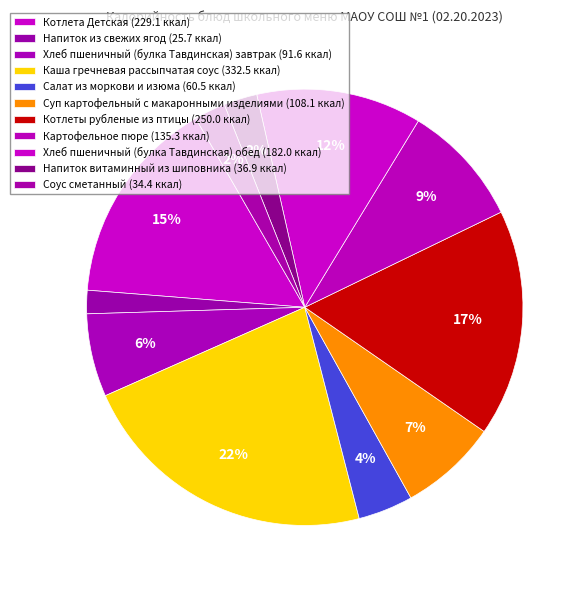

Is it true that Каша гречневая рассыпчатая соус is 22% of the pie?

True